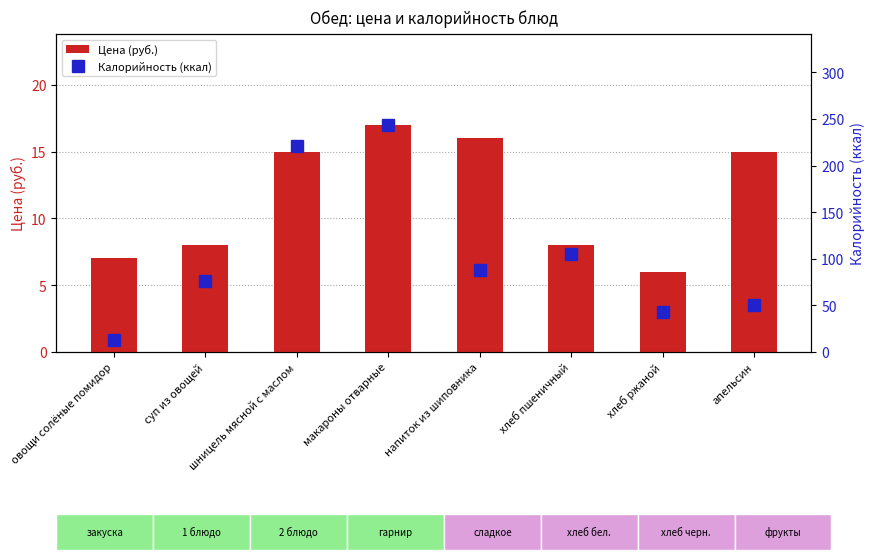

True or false: Калорийность (ккал) has a value of 243.8 at макароны отварные.

True